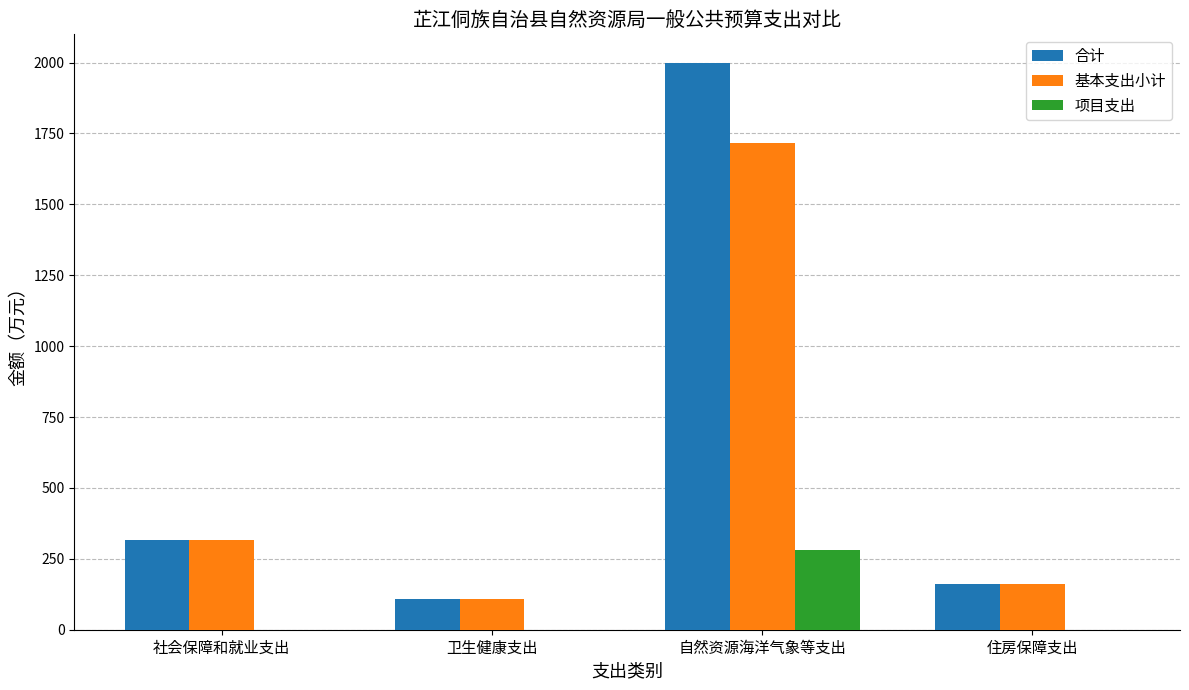

Is it true that 项目支出 equals 282.6 at 自然资源海洋气象等支出?

True